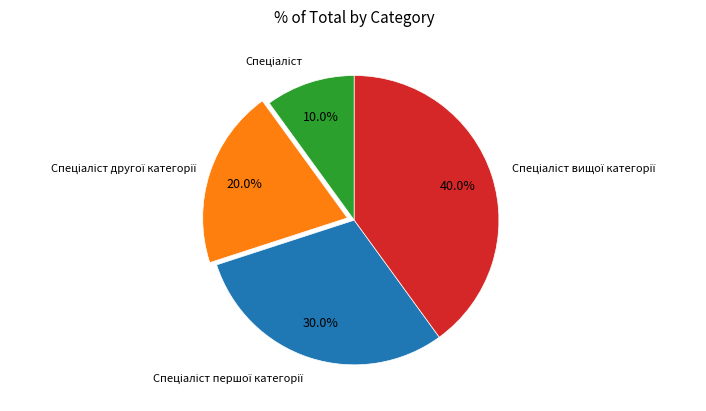

Is there any slice that represents more than half of the pie?

No